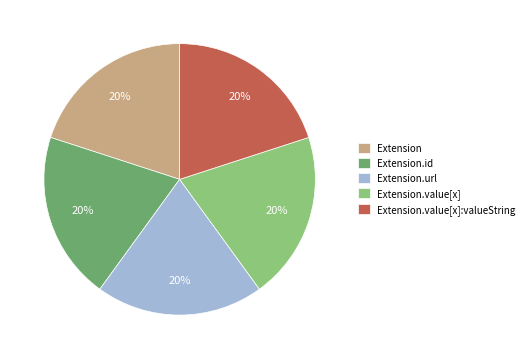

How many segments does this pie chart have?

5